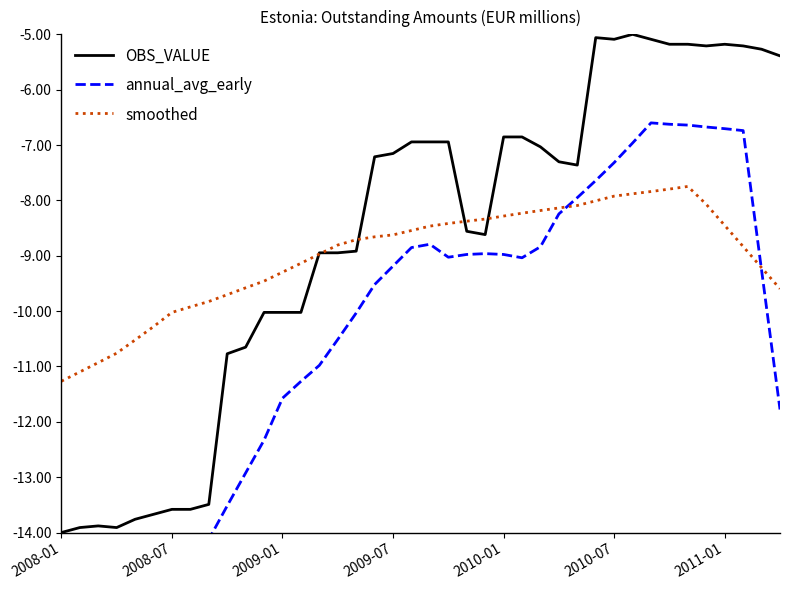

What is the total value across all series at 14?

-28.9